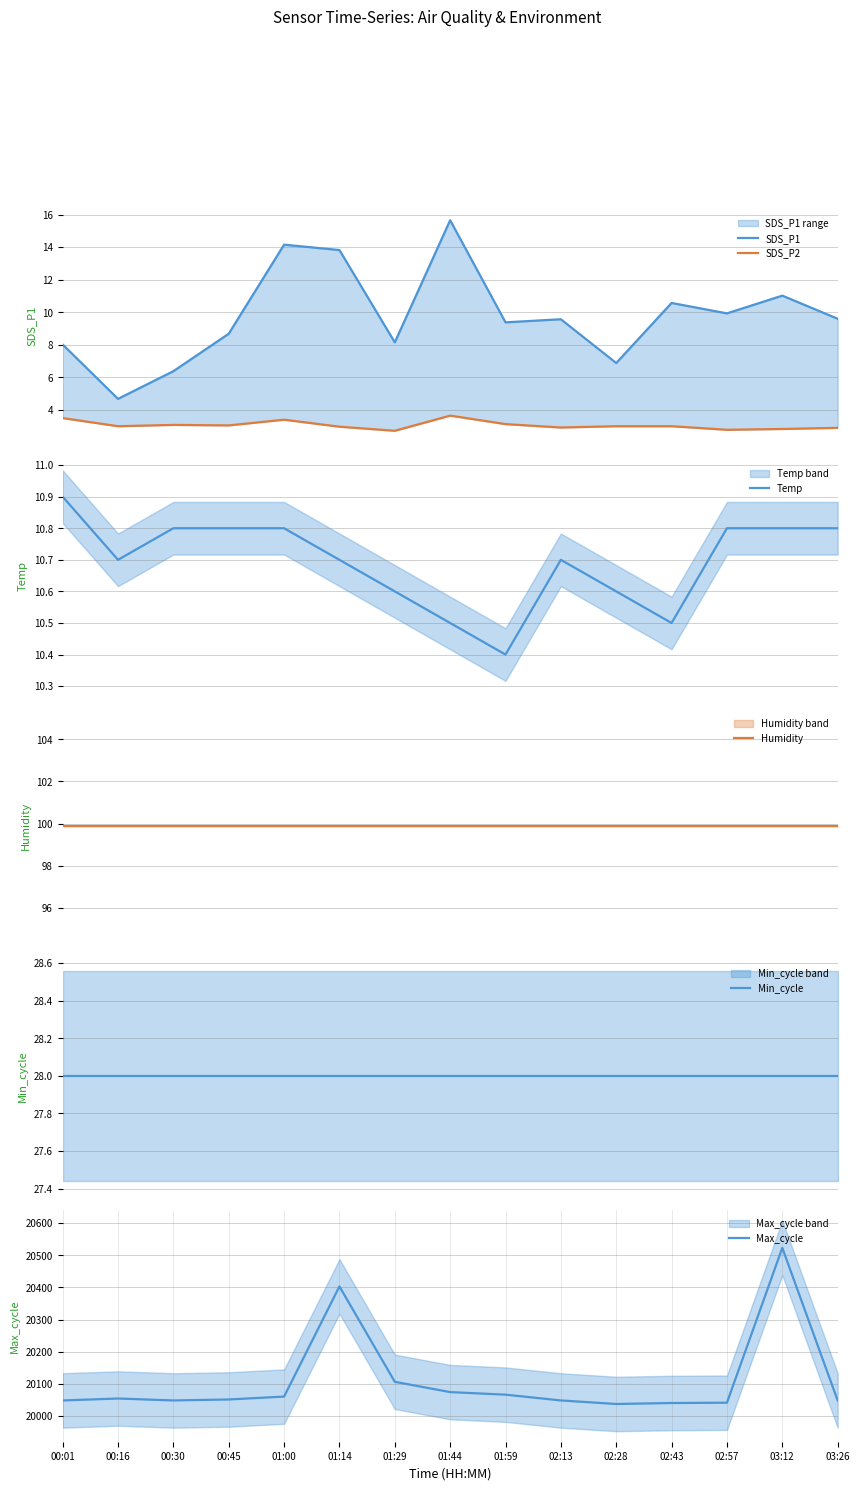

True or false: Max_cycle and Humidity intersect in this chart.

False